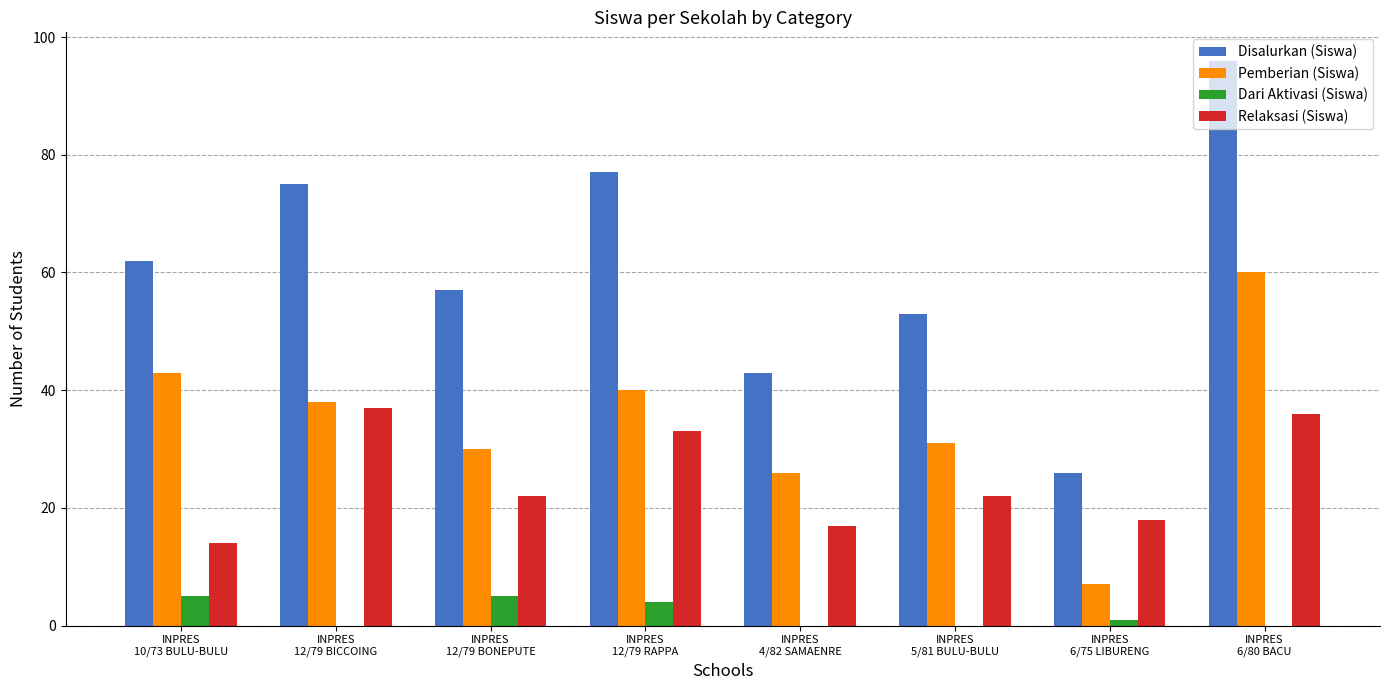

Count the number of data series in this chart.

4